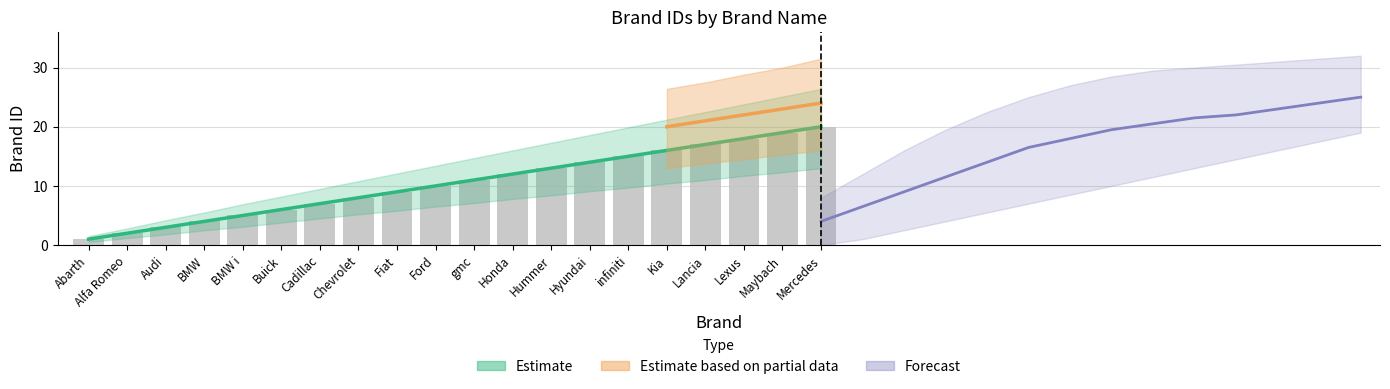

The value at Honda is 21. True or false?

False